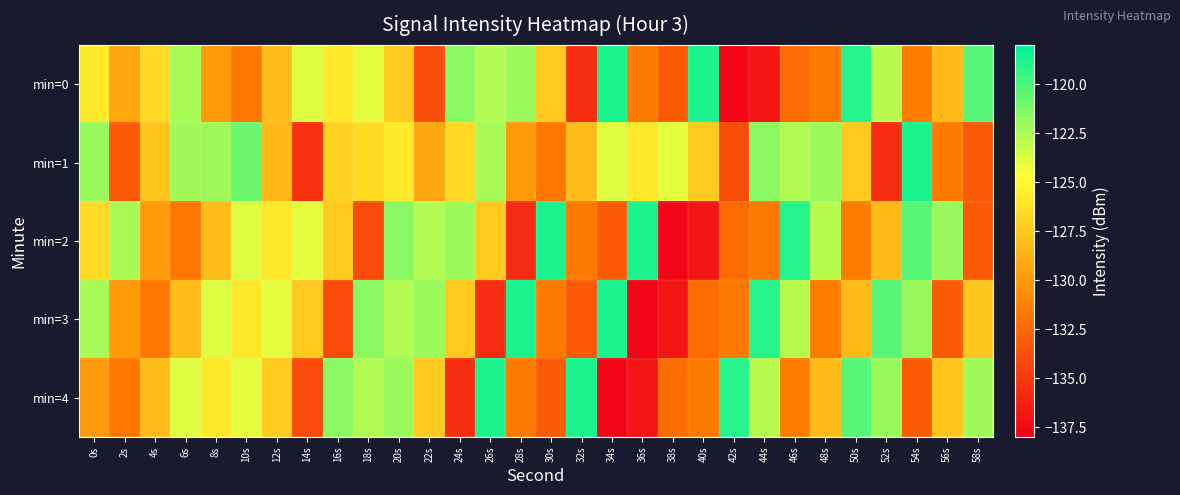

Which category has the highest value across all series?

34s